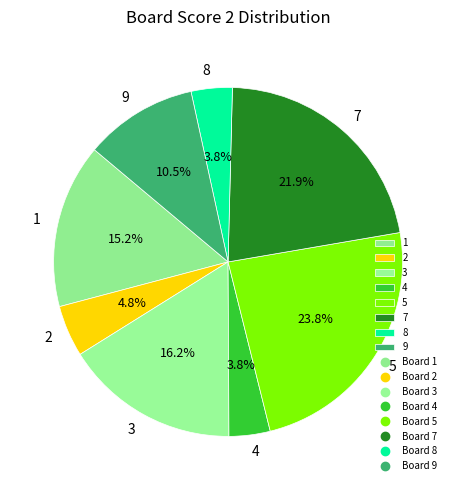

Which has a higher value, 9 or 2?

9